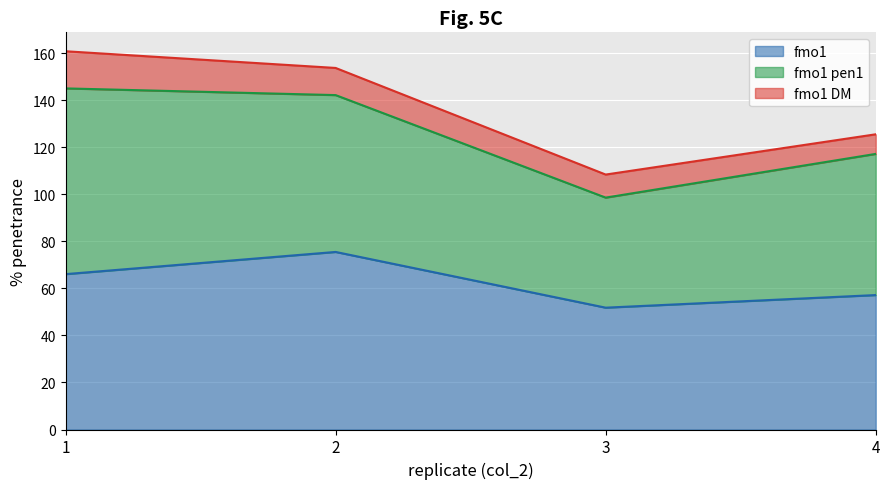

Where is fmo1 nearest to the value 63?

1